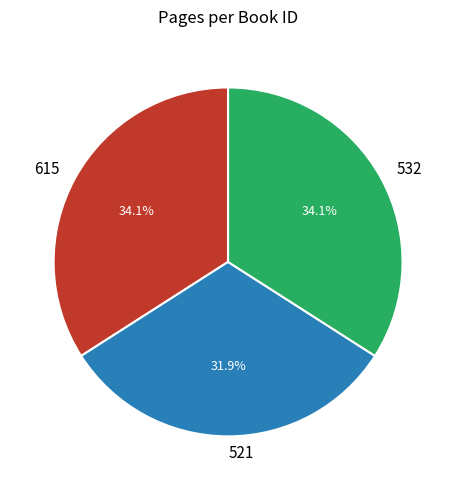

Between 532 and 521, which is larger?

532